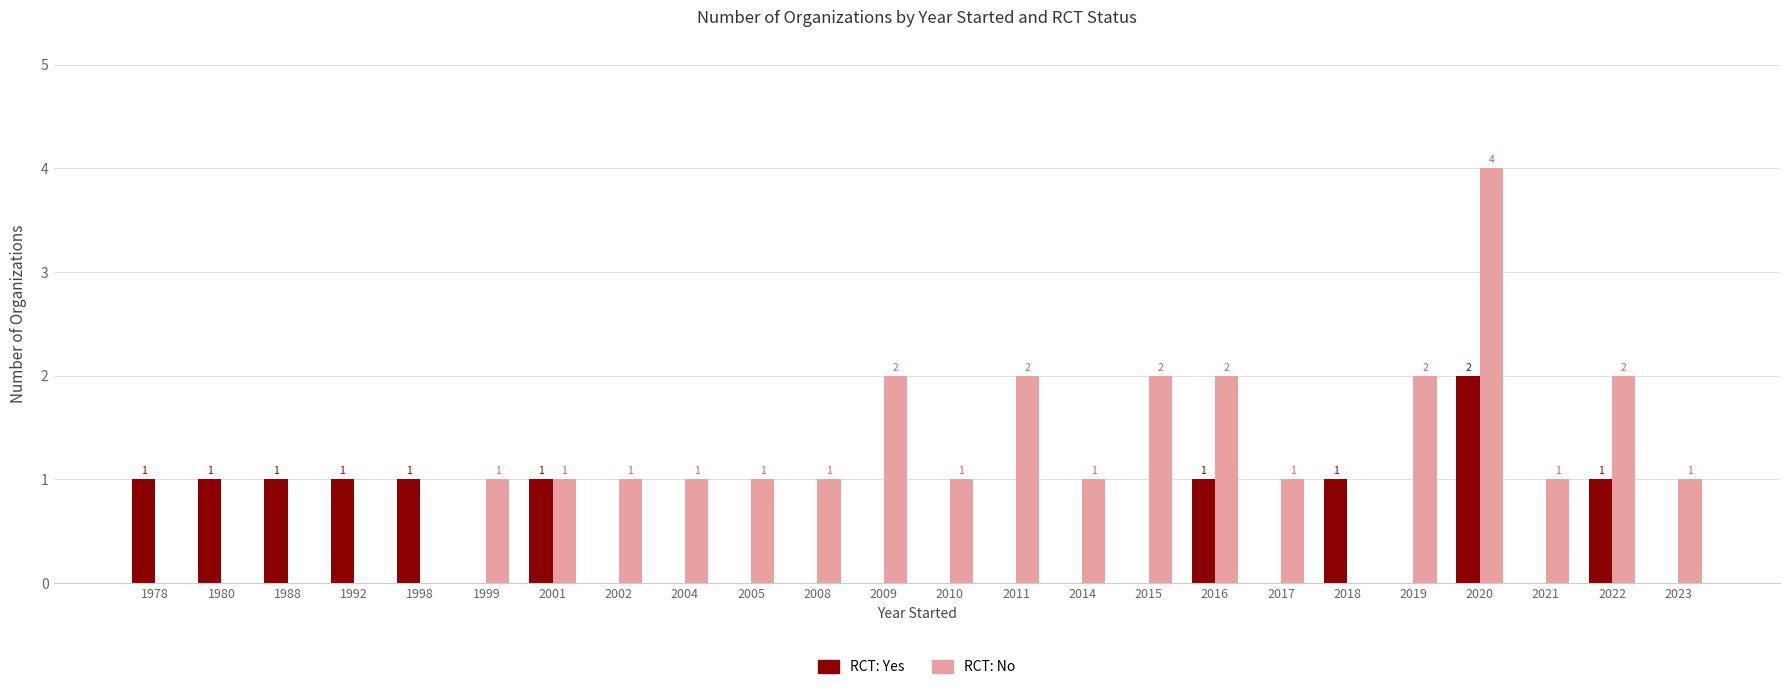

Are the bars horizontal?

No